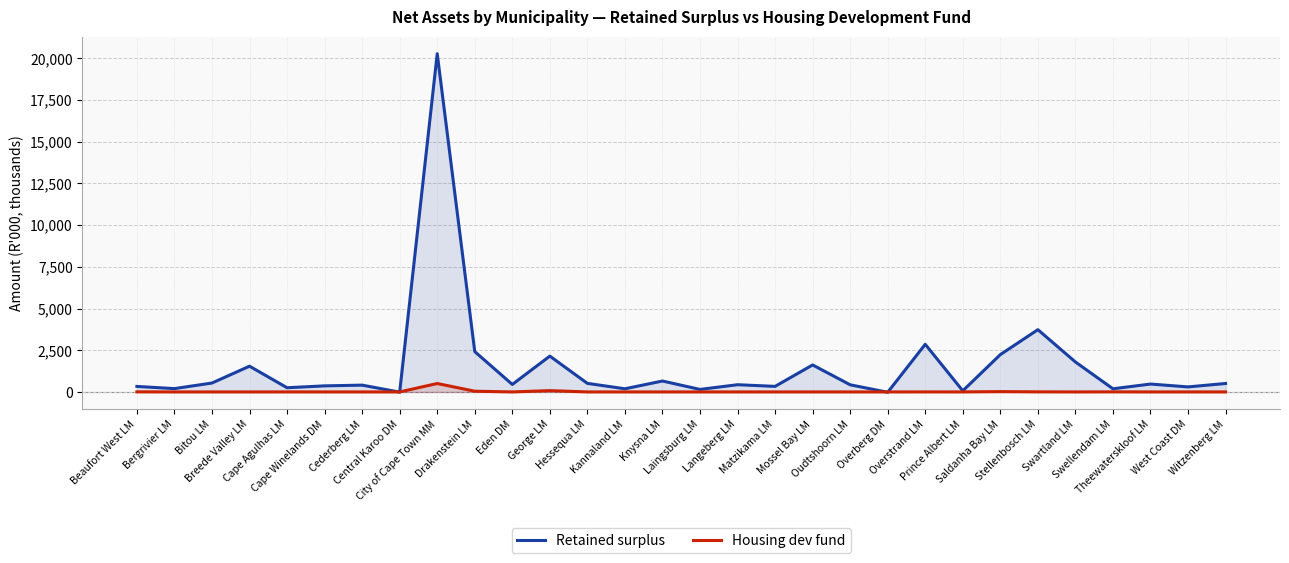

Reading right to left, list all the values displayed in this chart.

Retained surplus: Witzenberg LM=506163	West Coast DM=300519	Theewaterskloof LM=472311	Swellendam LM=188214	Swartland LM=1796335	Stellenbosch LM=3732646	Saldanha Bay LM=2236914	Prince Albert LM=67032	Overstrand LM=2855862	Overberg DM=-21317	Oudtshoorn LM=427409	Mossel Bay LM=1617317	Matzikama LM=332509	Langeberg LM=432357	Laingsburg LM=149771	Knysna LM=654009	Kannaland LM=188585	Hessequa LM=512240	George LM=2148021	Eden DM=448667	Drakenstein LM=2417289	City of Cape Town MM=20282008	Central Karoo DM=-13512	Cederberg LM=406607	Cape Winelands DM=363192	Cape Agulhas LM=251083	Breede Valley LM=1542408	Bitou LM=533821	Bergrivier LM=198376	Beaufort West LM=330041
Housing dev fund: Witzenberg LM=0	West Coast DM=0	Theewaterskloof LM=0	Swellendam LM=3976	Swartland LM=422	Stellenbosch LM=4858	Saldanha Bay LM=18176	Prince Albert LM=805	Overstrand LM=1891	Overberg DM=0	Oudtshoorn LM=0	Mossel Bay LM=801	Matzikama LM=0	Langeberg LM=0	Laingsburg LM=0	Knysna LM=0	Kannaland LM=0	Hessequa LM=22	George LM=77330	Eden DM=56	Drakenstein LM=42430	City of Cape Town MM=504356	Central Karoo DM=0	Cederberg LM=0	Cape Winelands DM=0	Cape Agulhas LM=1337	Breede Valley LM=0	Bitou LM=0	Bergrivier LM=558	Beaufort West LM=4170